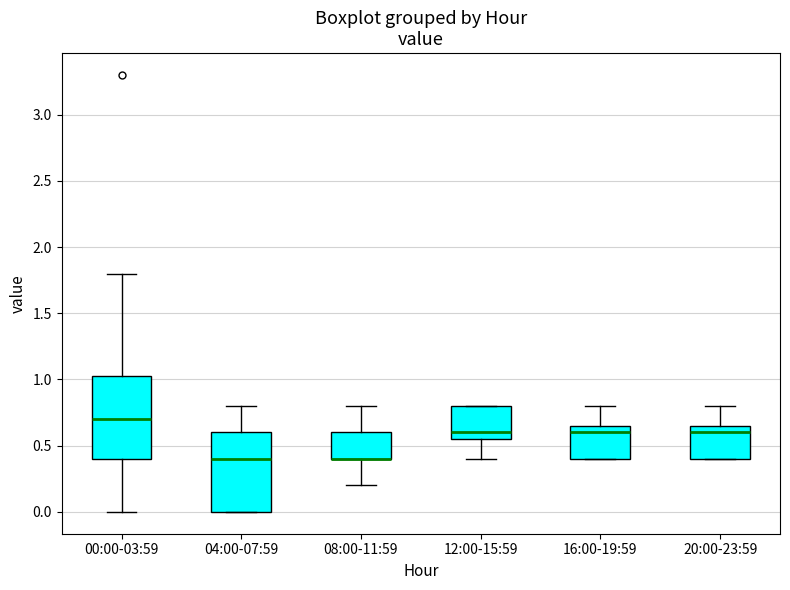

Reading left to right, transcribe this box plot: for each box, give where its median line is, the range the box spans, and where its two whiskers end, as read against the y-axis. The values are not printed on the chart, so give them approximately, as read against the axis.

00:00-03:59: median 0.70, box 0.40 to 1.05, whiskers 0.00 to 1.80
04:00-07:59: median 0.40, box 0.00 to 0.60, whiskers 0.00 to 0.80
08:00-11:59: median 0.40 (drawn on the box's lower edge), box 0.40 to 0.60, whiskers 0.20 to 0.80
12:00-15:59: median 0.60, box 0.55 to 0.80, whiskers 0.40 to 0.80
16:00-19:59: median 0.60, box 0.40 to 0.65, whiskers 0.40 to 0.80
20:00-23:59: median 0.60, box 0.40 to 0.65, whiskers 0.40 to 0.80